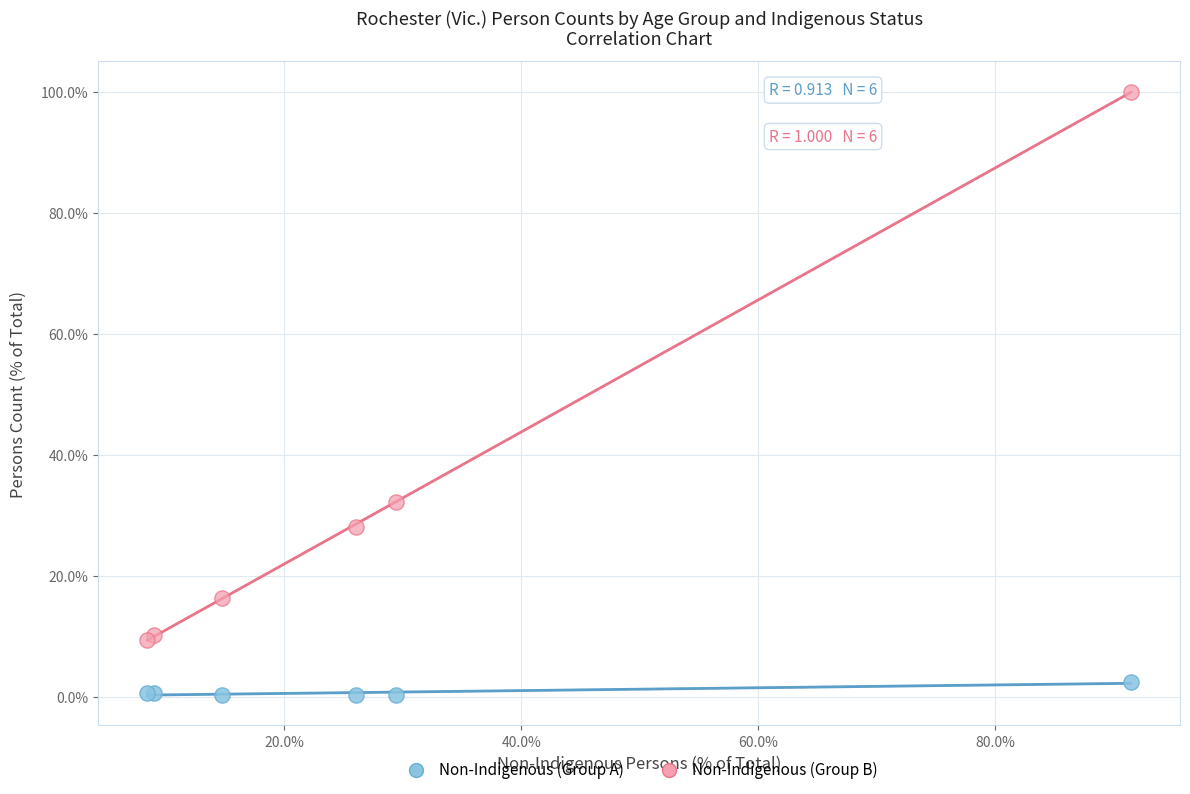

Across all series, what Y value is closest to 50?

32.1